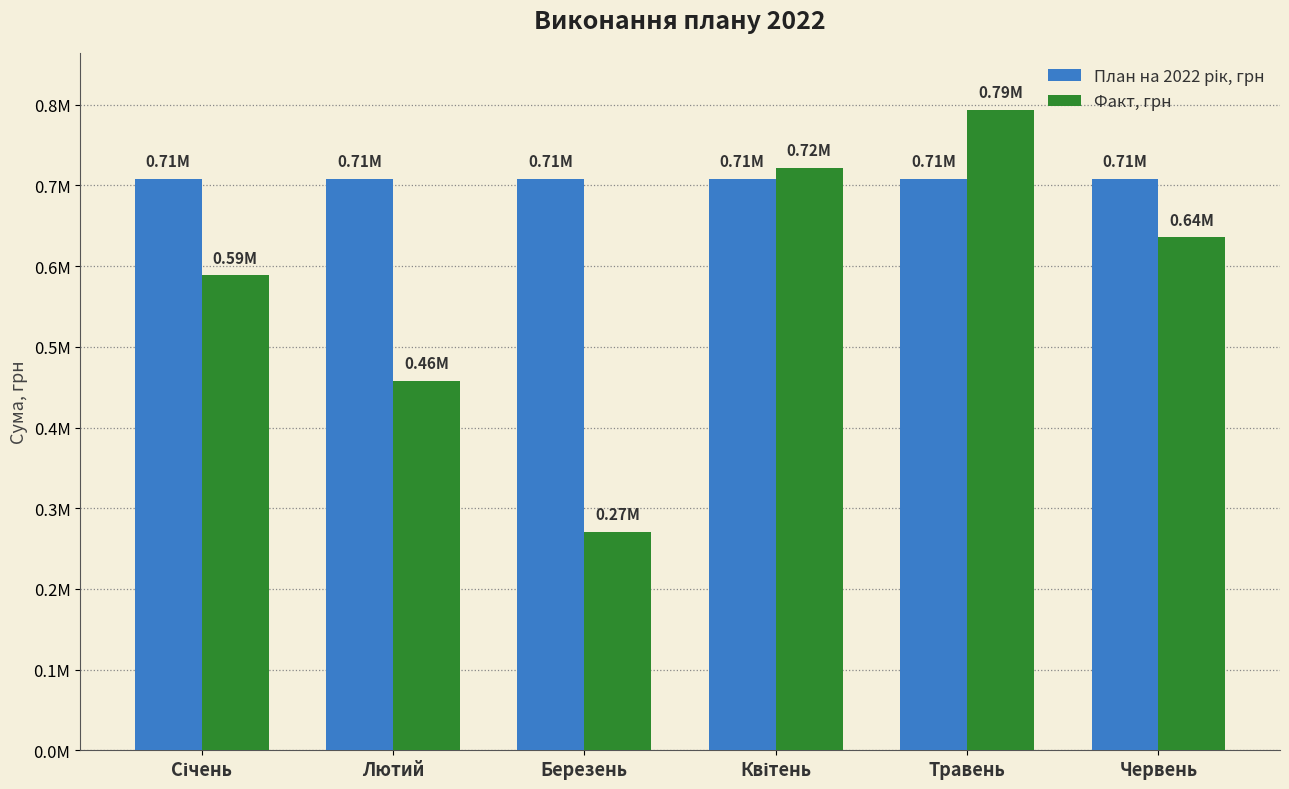

Does the chart contain stacked bars?

No